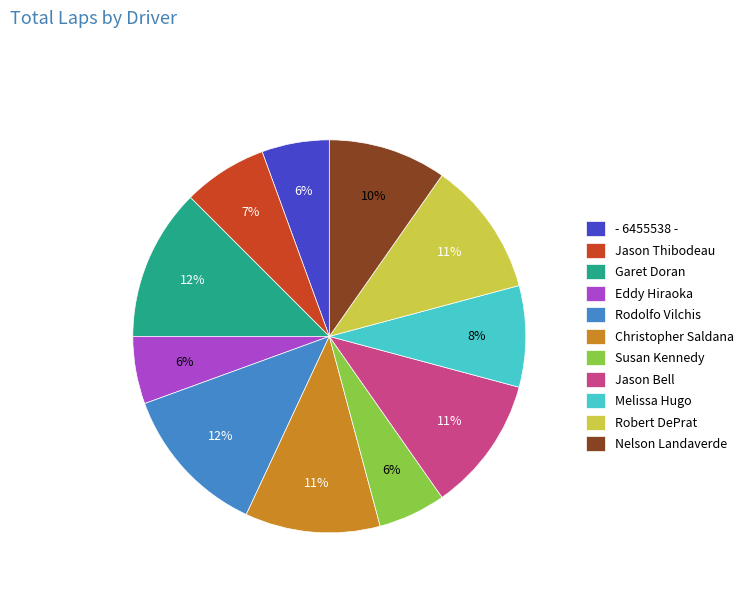

Does Melissa Hugo represent more than half of the total?

No